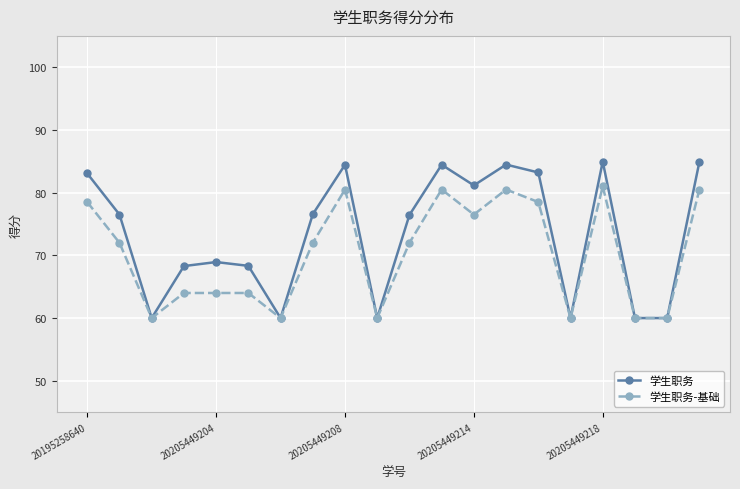

Count the number of categories in the chart.

20